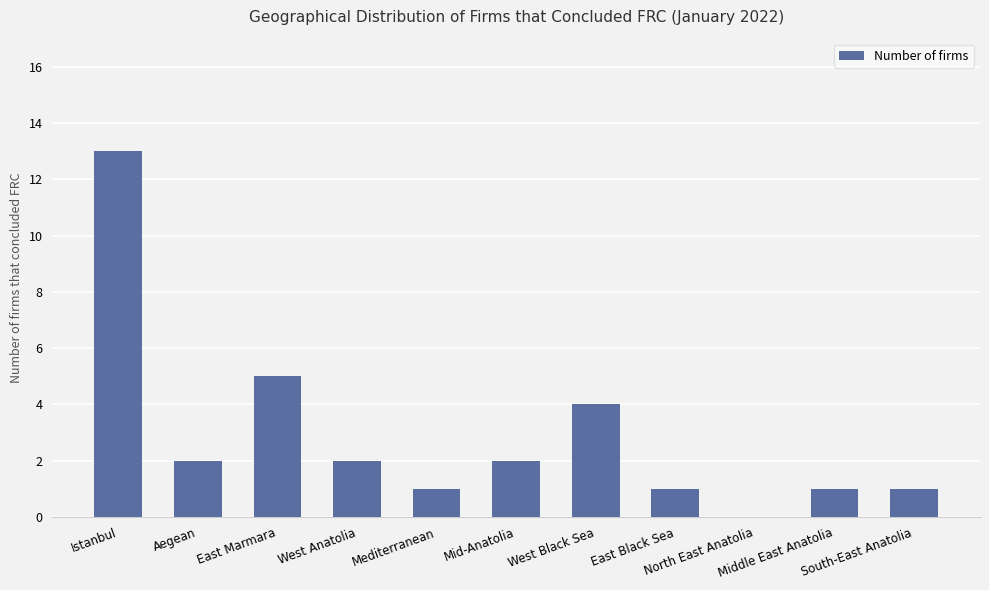

What is the greatest value displayed?

13